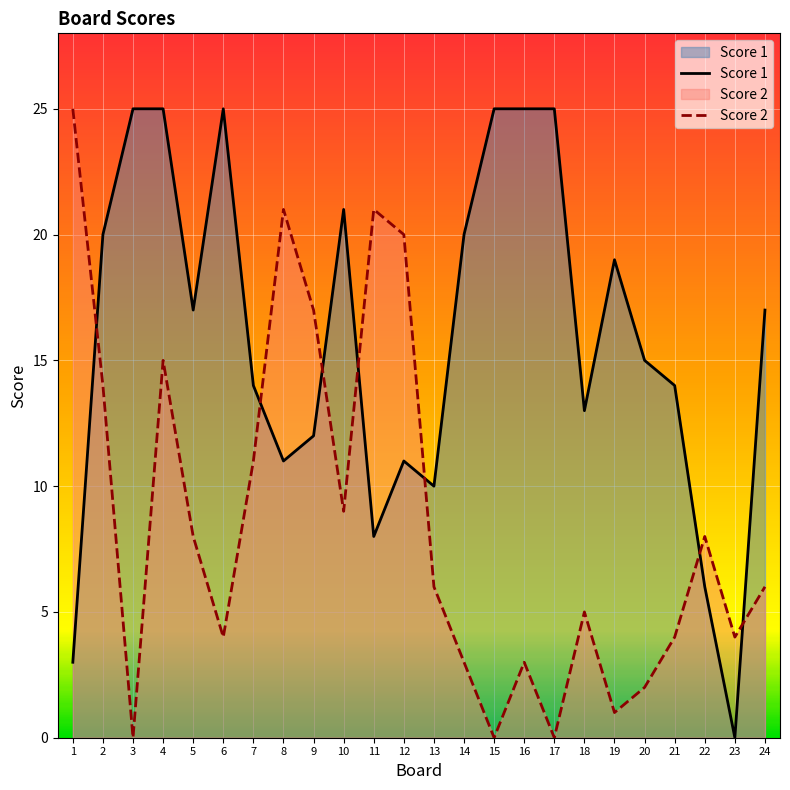

Where is the first local maximum for Score 2?

4